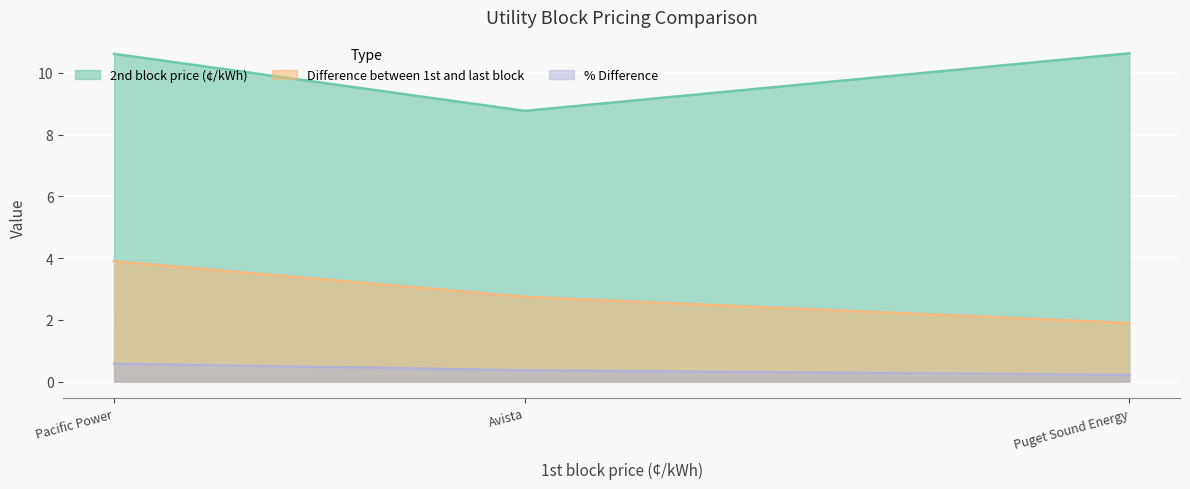

What is the label of the 3rd point from the right?

Pacific Power